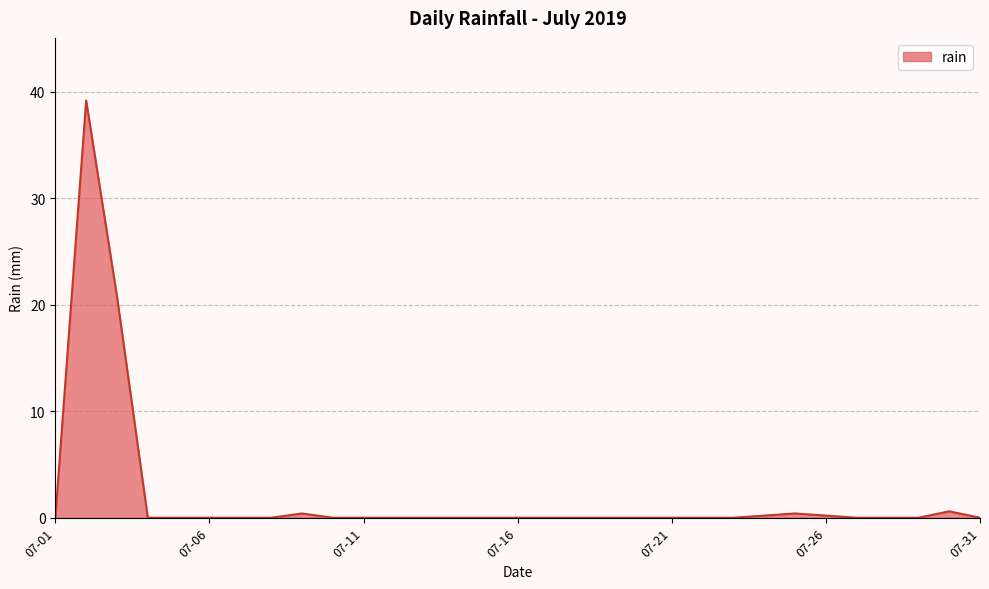

What is the maximum value shown in the chart?

39.2